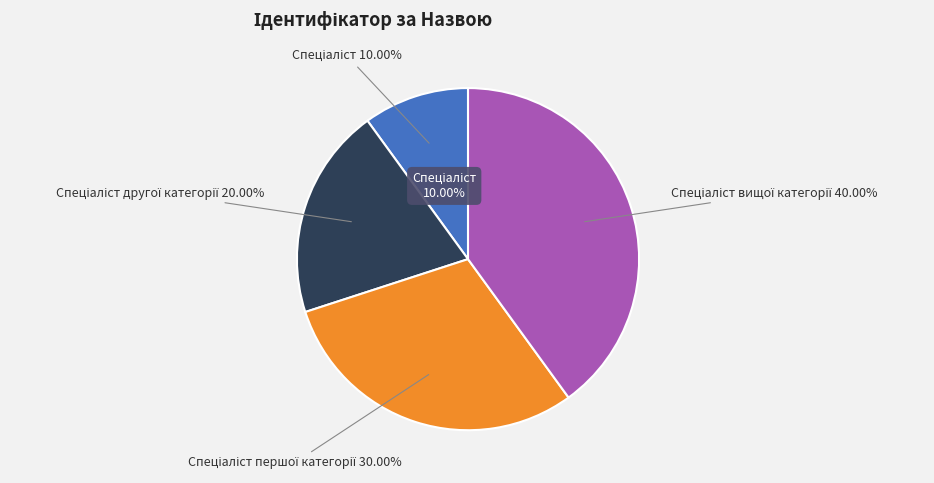

Count the number of slices in the pie.

4